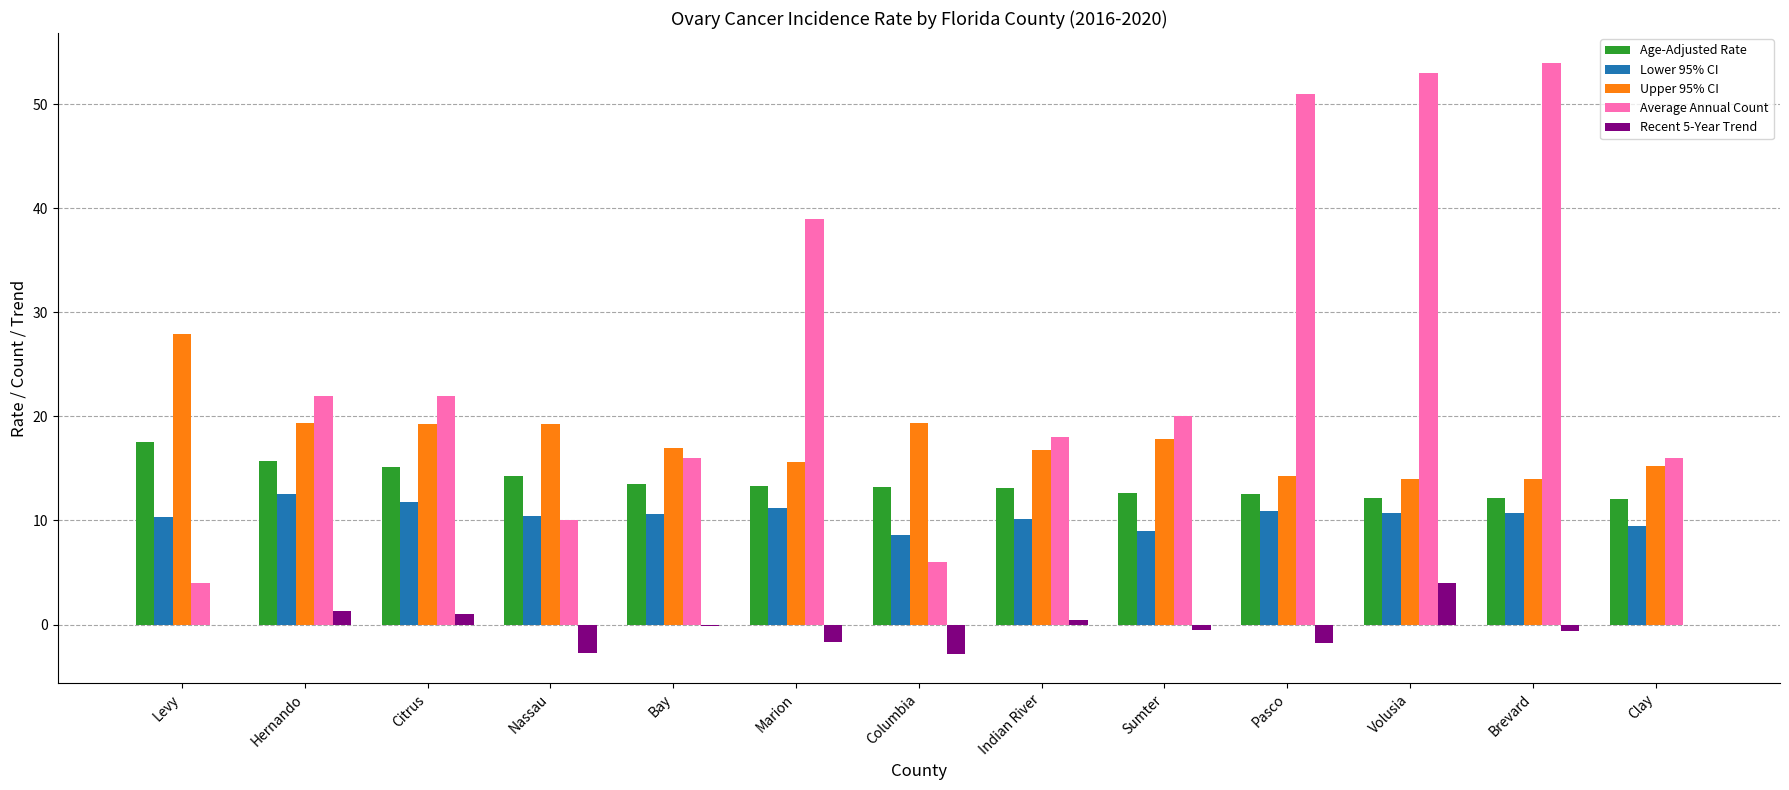

How many series are shown in this chart?

5